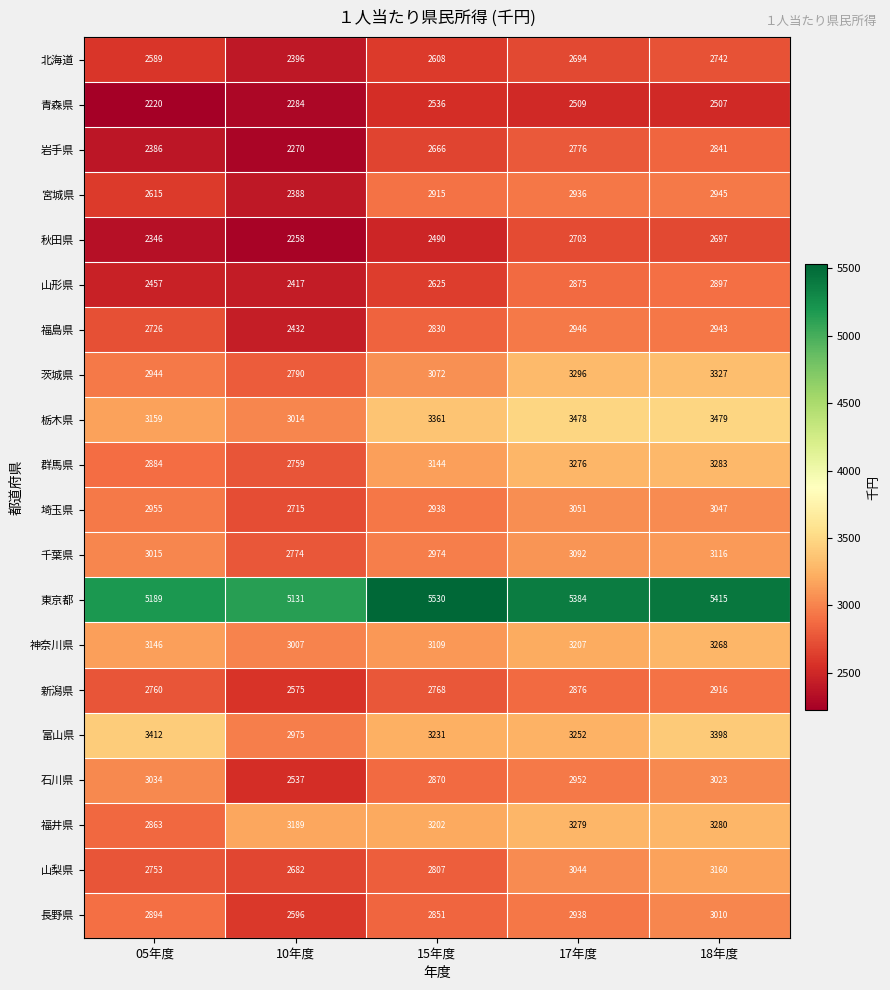

The 岩手県 series shows 2776 at 17年度. True or false?

True